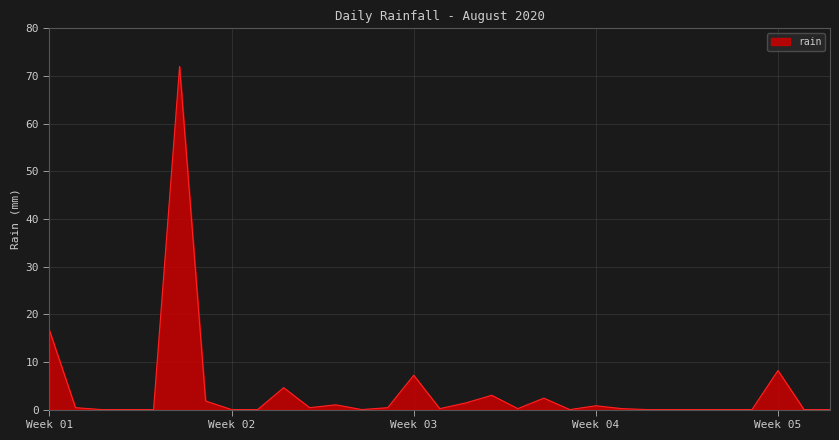

Does the chart have visible grid lines?

Yes